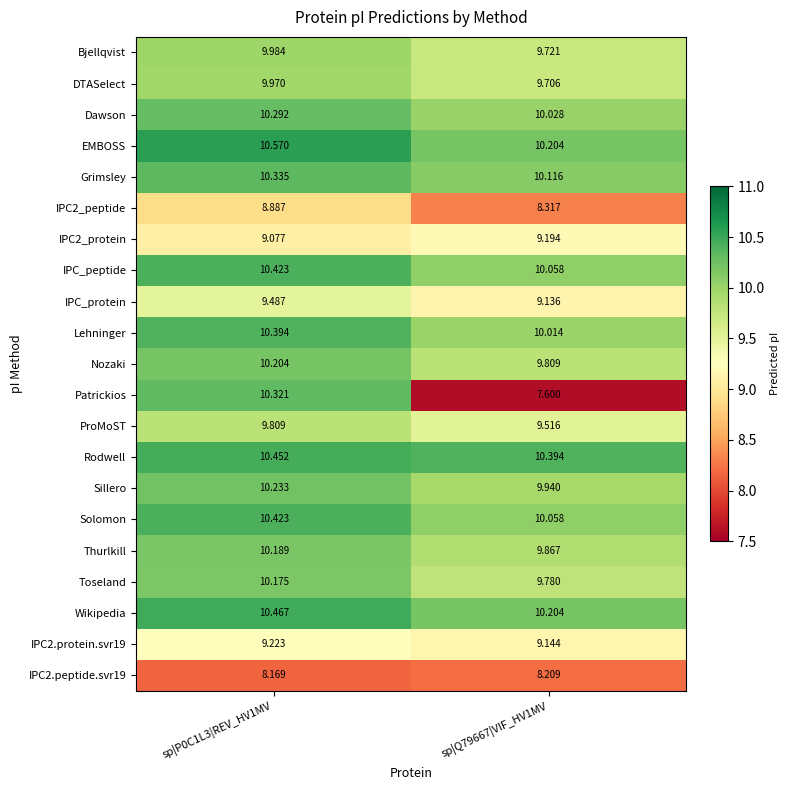

Is the value of Wikipedia at sp|Q79667|VIF_HV1MV greater than the value of Grimsley at sp|Q79667|VIF_HV1MV?

Yes